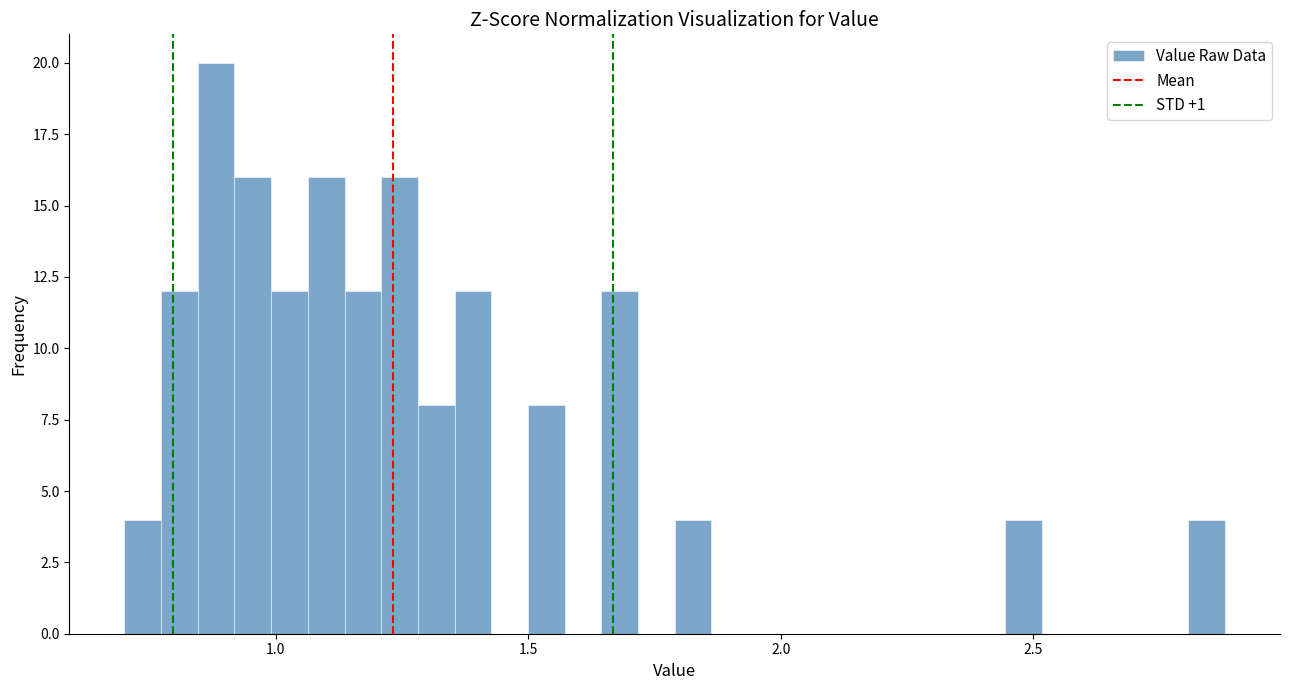

Read against the x-axis, roughly where is the centre of the tallest bar?

0.90